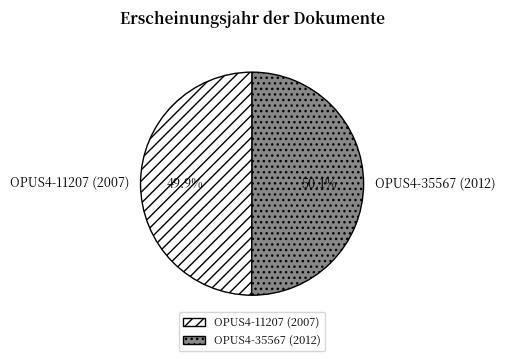

Count the number of slices in the pie.

2